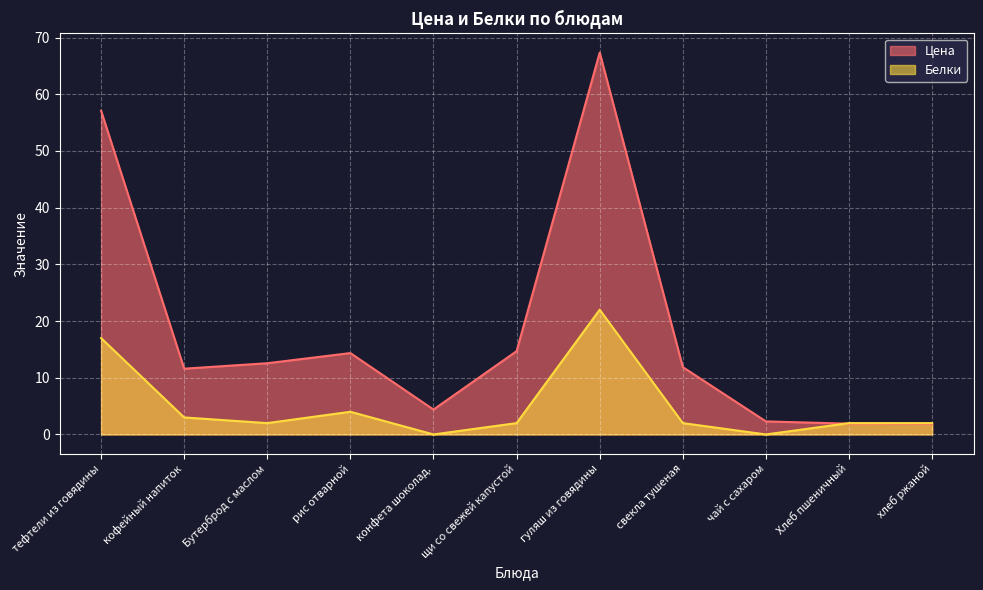

Reading right to left, extract all data points from this chart.

Цена: 1.9	1.9	2.3	11.9	67.3	14.7	4.4	14.3	12.6	11.6	57.1
Белки: 2.0	2.0	0.0	2.0	22.0	2.0	0.0	4.0	2.0	3.0	17.0